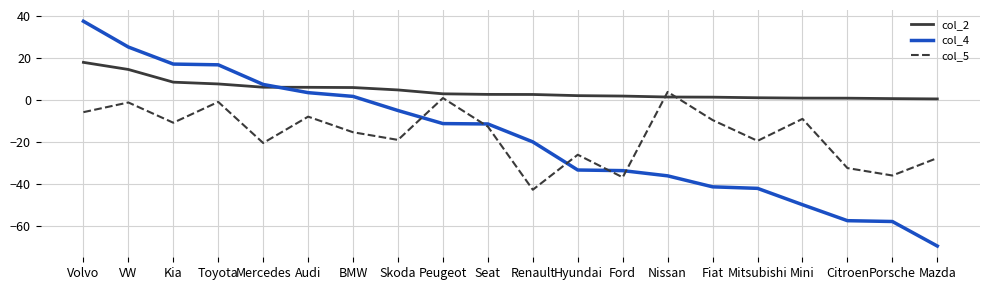

What are all the series names shown in the legend?

col_2, col_4, col_5